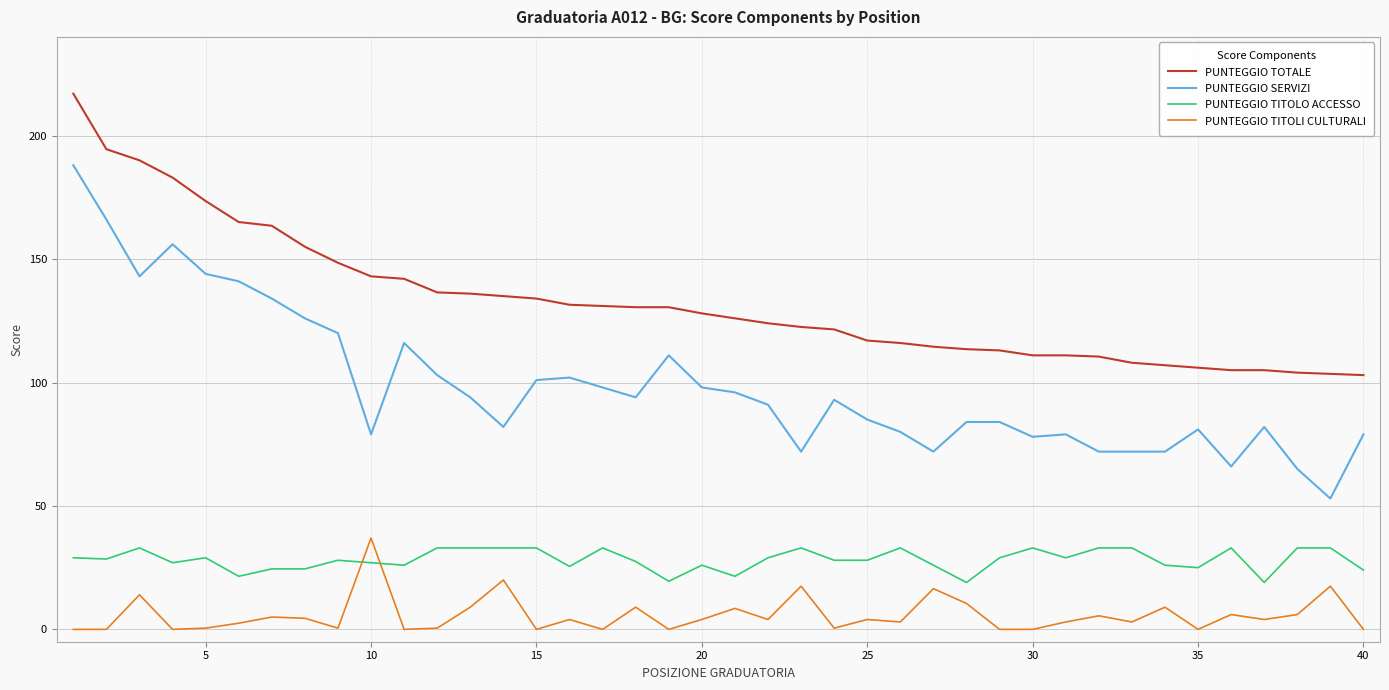

Which series has the largest range (max minus min)?

PUNTEGGIO SERVIZI